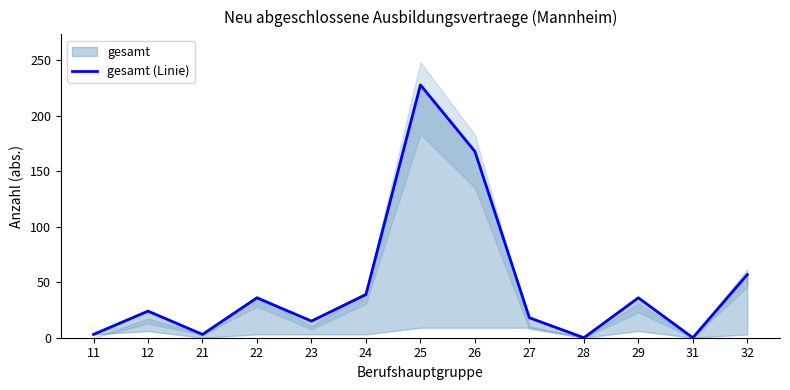

True or false: there are more than 0 points higher than both neighbors.

True